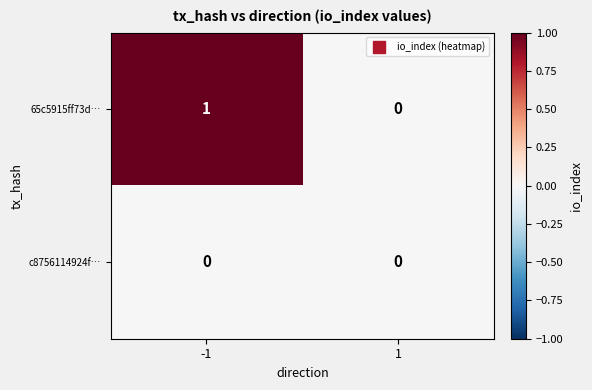

At which category is the sum across all series the highest?

-1